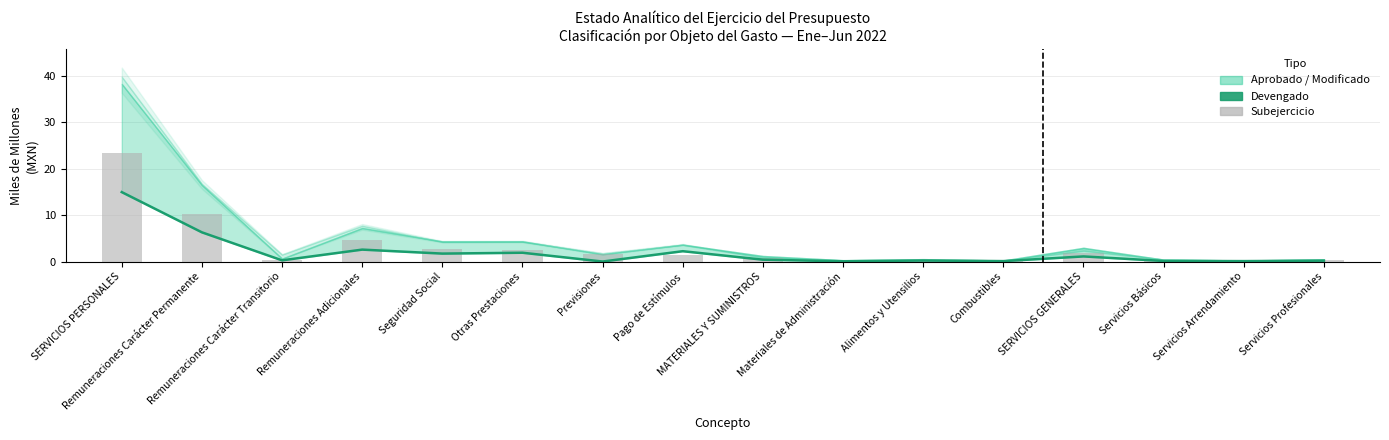

What is the average value of the Devengado series?

2.0